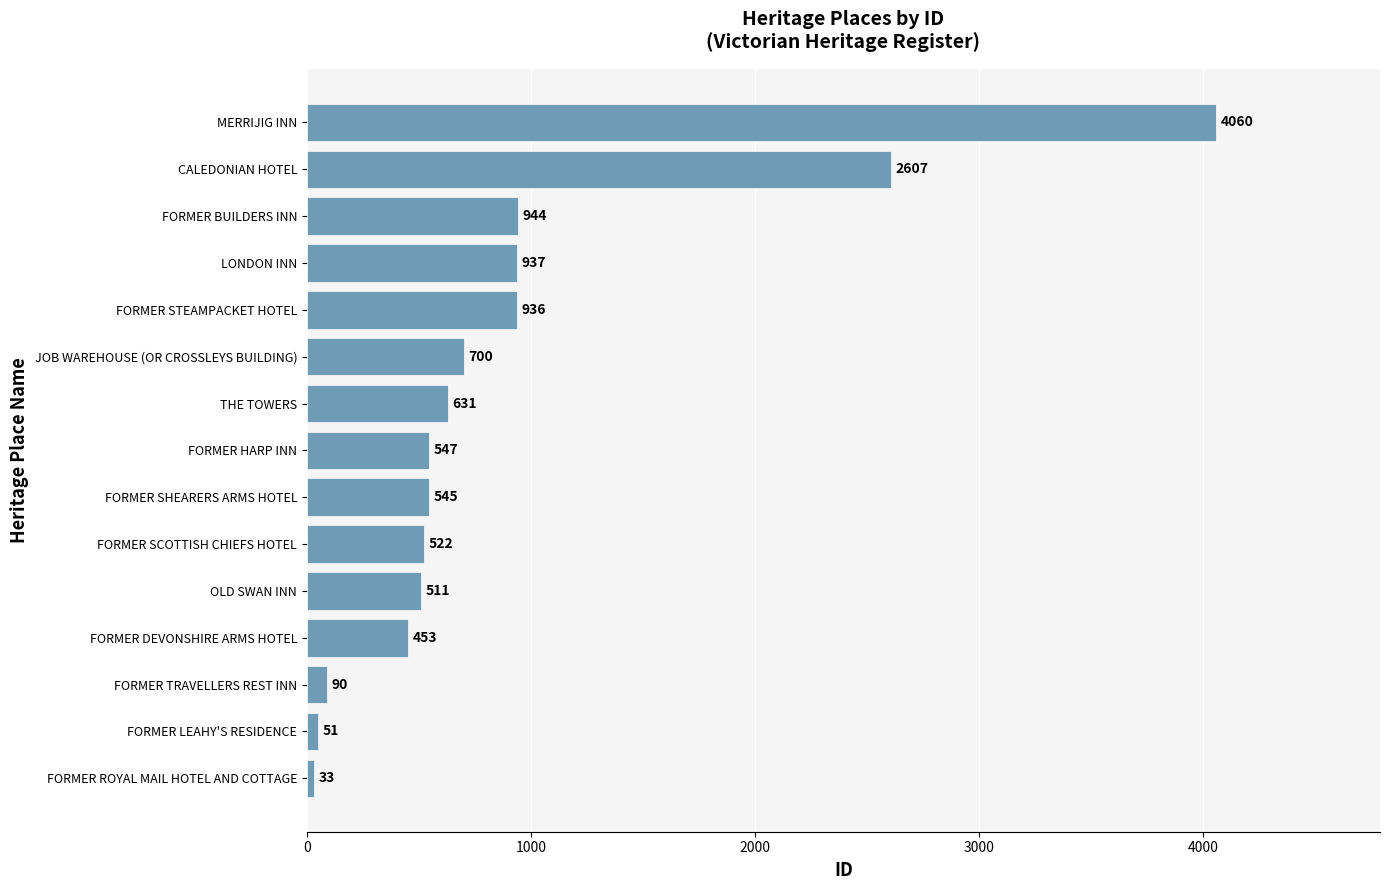

What is the minimum value shown in the chart?

33